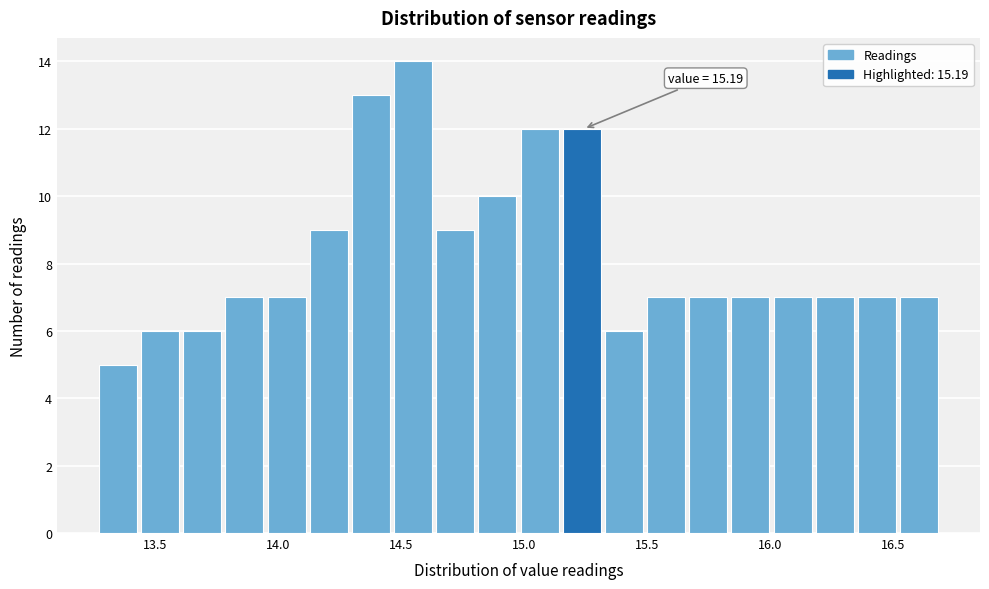

Read against the x-axis, roughly where is the centre of the tallest bar?

14.55